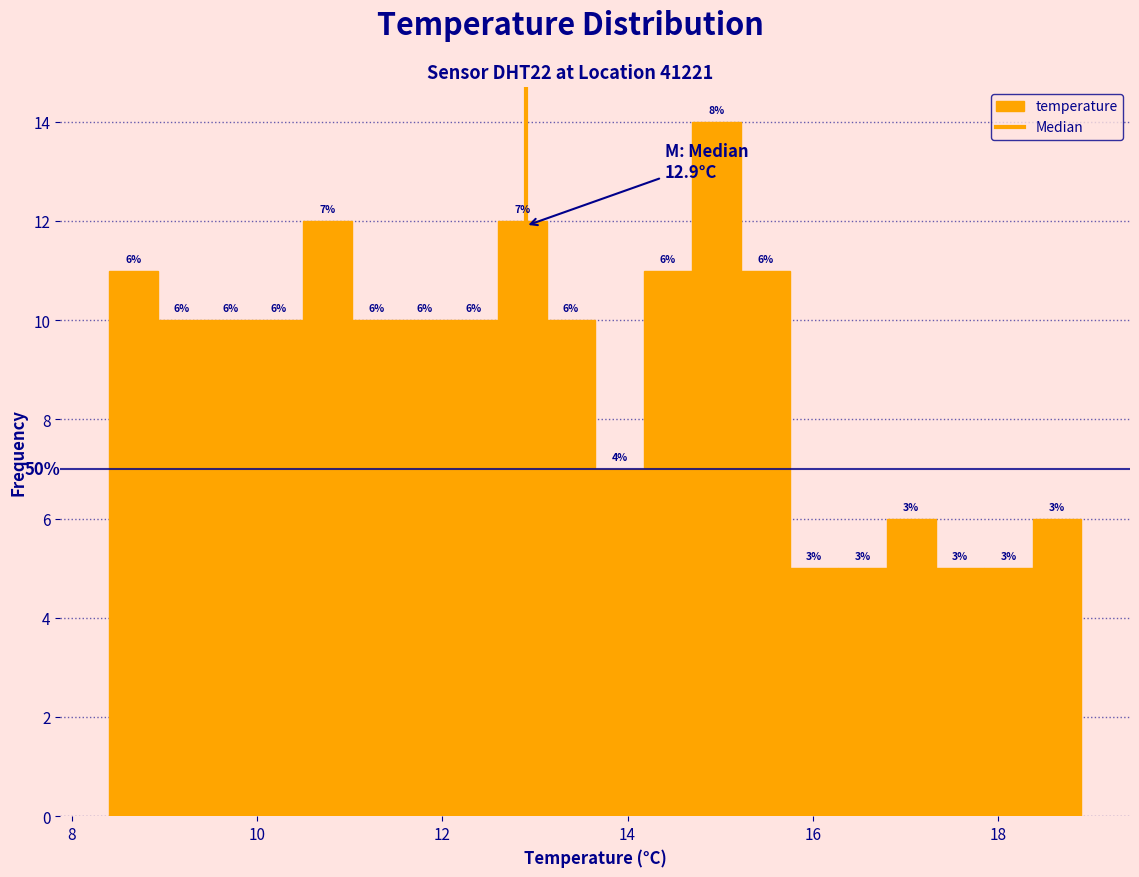

Read against the x-axis, roughly where is the centre of the tallest bar?

15.0